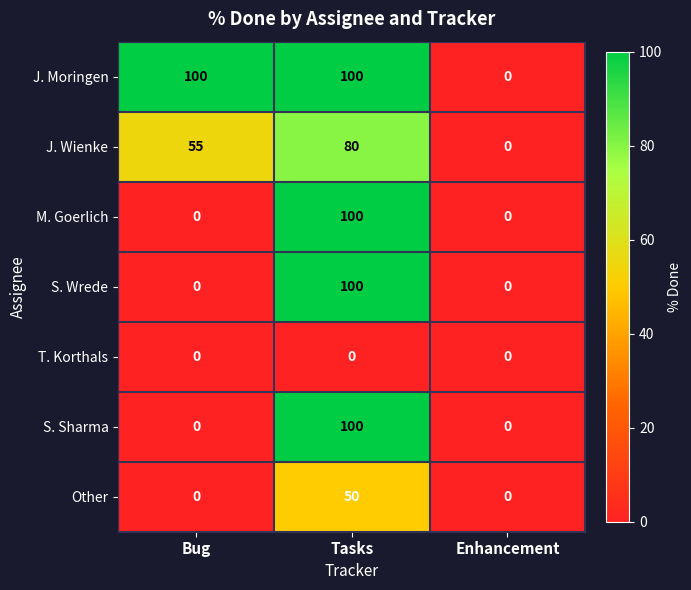

What is the sum of all Other values?

50